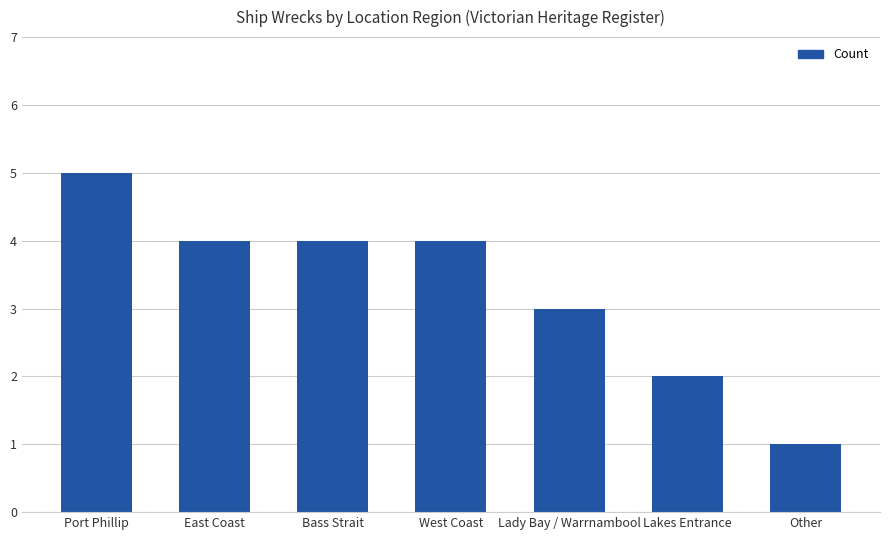

What is the value of the 3rd bar from the left?

4